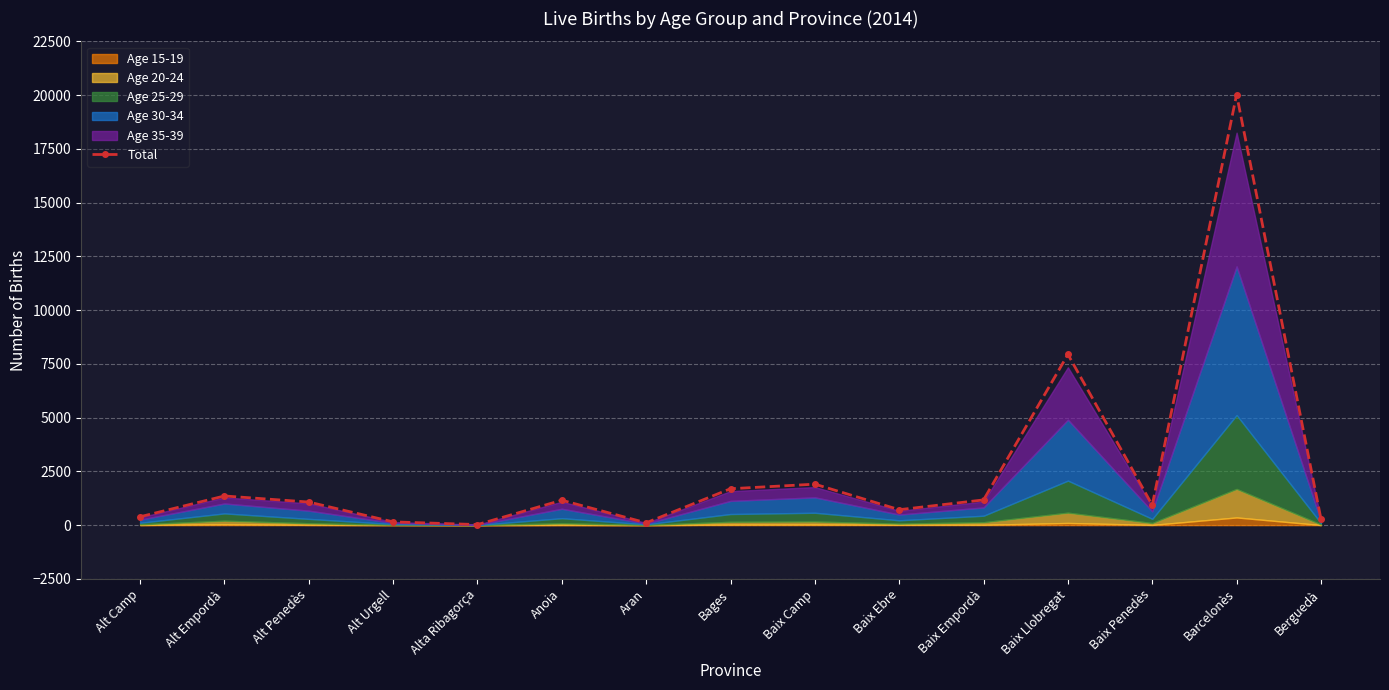

How many categories are shown in the chart?

15